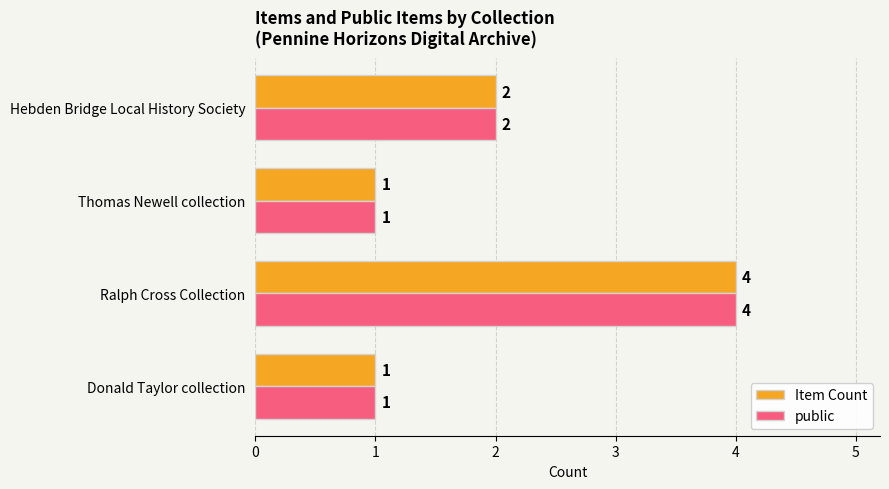

At which category is the sum across all series the highest?

Ralph Cross Collection